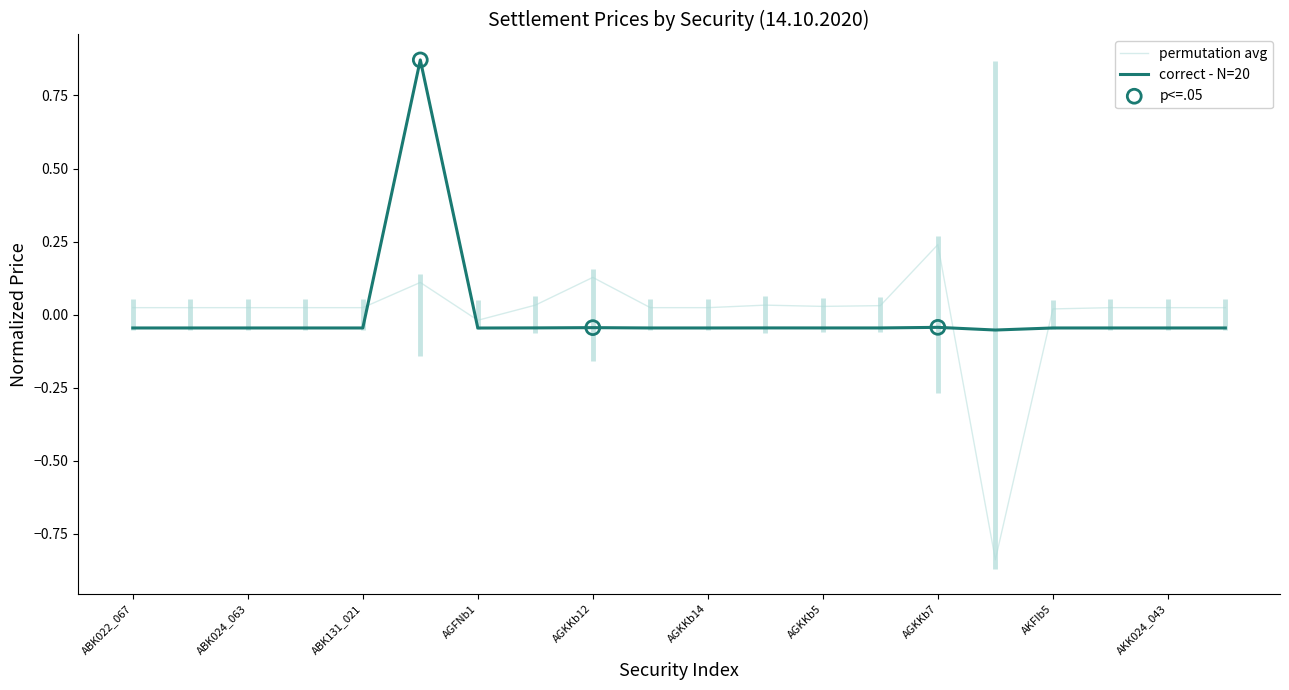

Which series has the largest Y range (max minus min)?

permutation avg